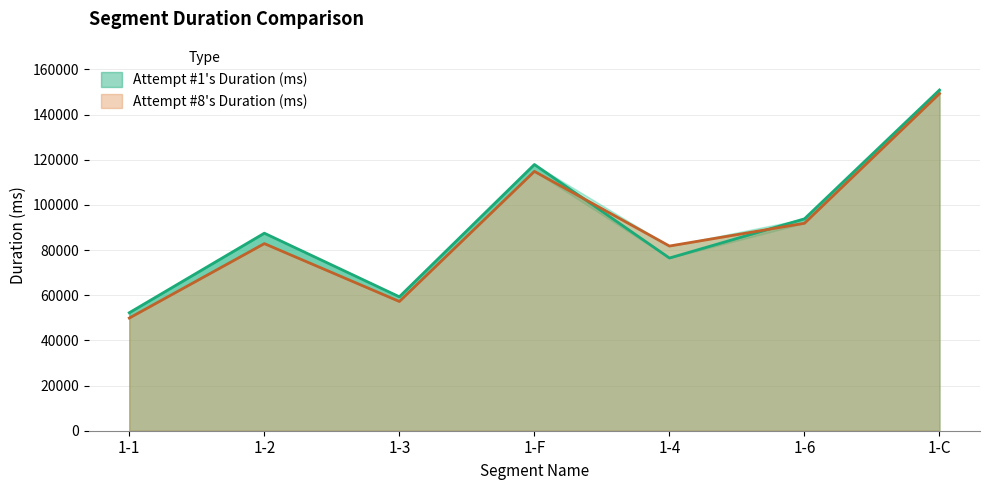

In Attempt #1's Duration (ms), how many points are higher than both neighbors (excluding endpoints)?

2